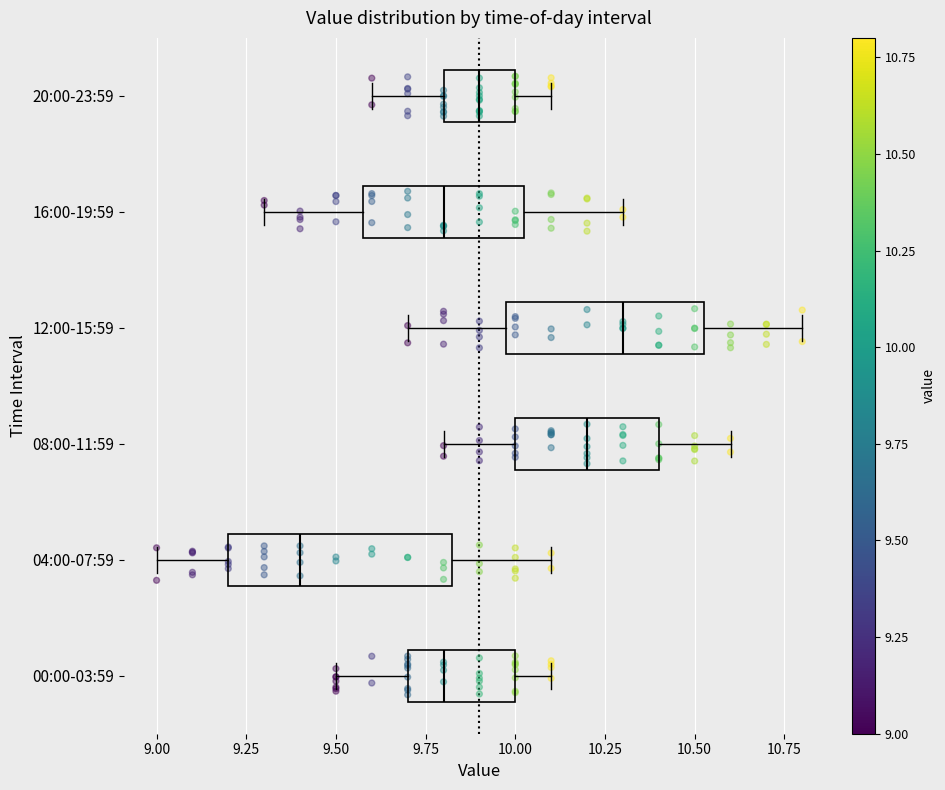

Reading bottom to top, transcribe this box plot: for each box, give where its median line is, the range the box spans, and where its two whiskers end, as read against the x-axis. The values are not printed on the chart, so give them approximately, as read against the axis.

00:00-03:59: median 9.80, box 9.70 to 10.00, whiskers 9.50 to 10.10
04:00-07:59: median 9.40, box 9.20 to 9.85, whiskers 9.00 to 10.10
08:00-11:59: median 10.20, box 10.00 to 10.40, whiskers 9.80 to 10.60
12:00-15:59: median 10.30, box 10.00 to 10.55, whiskers 9.70 to 10.80
16:00-19:59: median 9.80, box 9.60 to 10.05, whiskers 9.30 to 10.30
20:00-23:59: median 9.90, box 9.80 to 10.00, whiskers 9.60 to 10.10